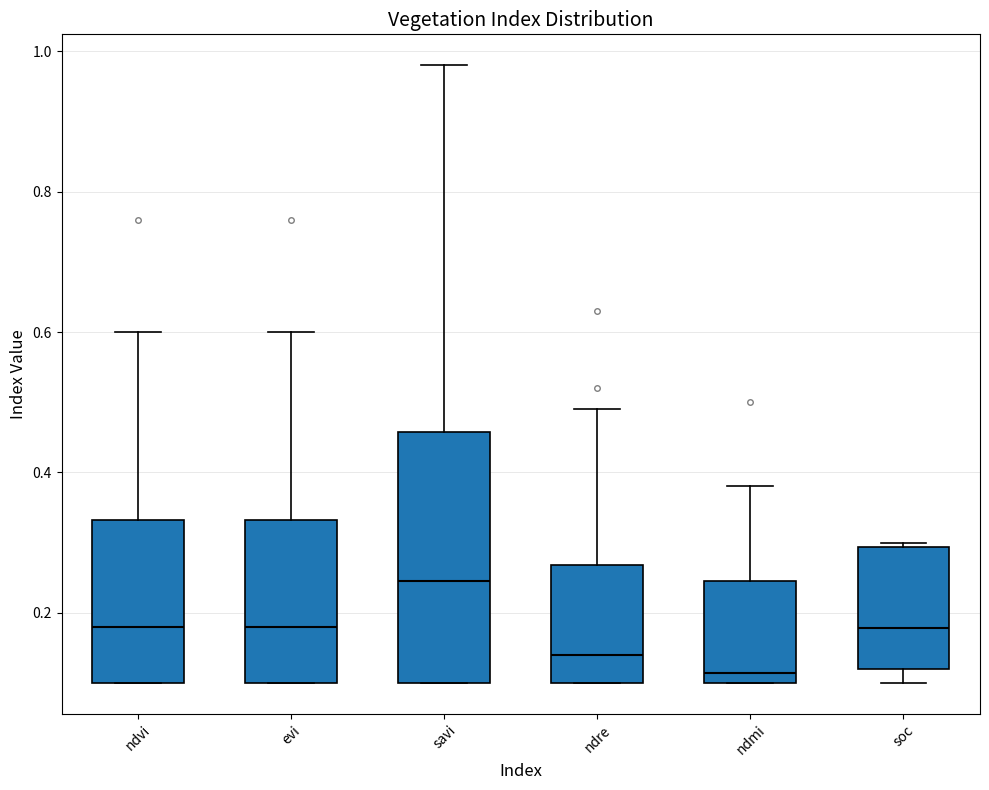

Reading left to right, transcribe this box plot: for each box, give where its median line is, the range the box spans, and where its two whiskers end, as read against the y-axis. The values are not printed on the chart, so give them approximately, as read against the axis.

ndvi: median 0.18, box 0.10 to 0.34, whiskers 0.10 to 0.60
evi: median 0.18, box 0.10 to 0.34, whiskers 0.10 to 0.60
savi: median 0.24, box 0.10 to 0.46, whiskers 0.10 to 0.98
ndre: median 0.14, box 0.10 to 0.26, whiskers 0.10 to 0.50
ndmi: median 0.12, box 0.10 to 0.24, whiskers 0.10 to 0.38
soc: median 0.18, box 0.12 to 0.30, whiskers 0.10 to 0.30 (just above the box's upper edge)